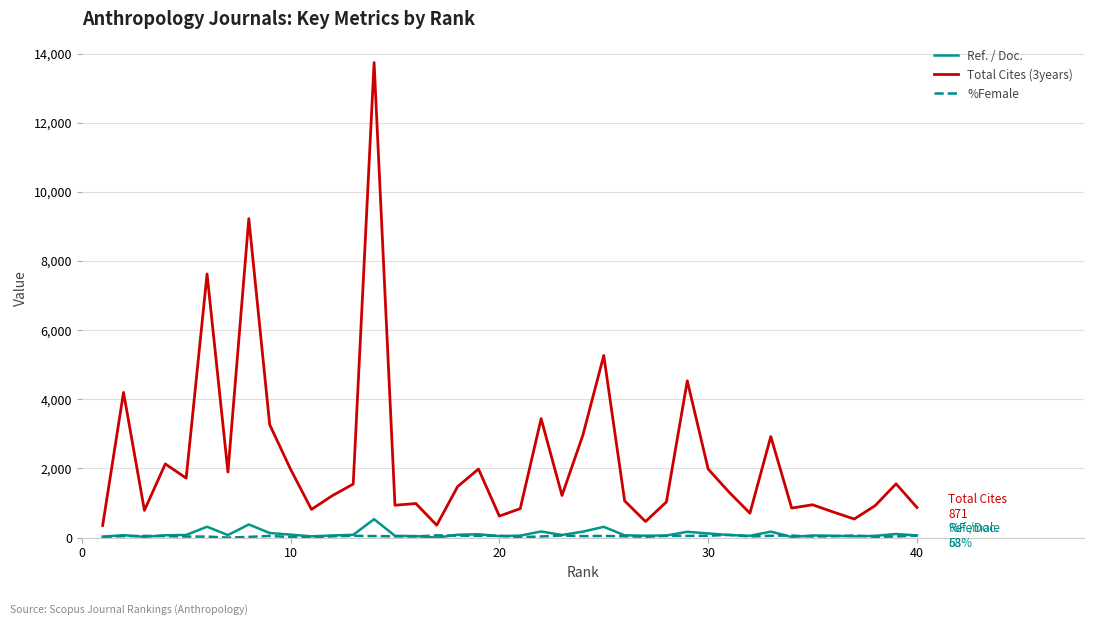

Which series has the widest spread of values?

Total Cites (3years)